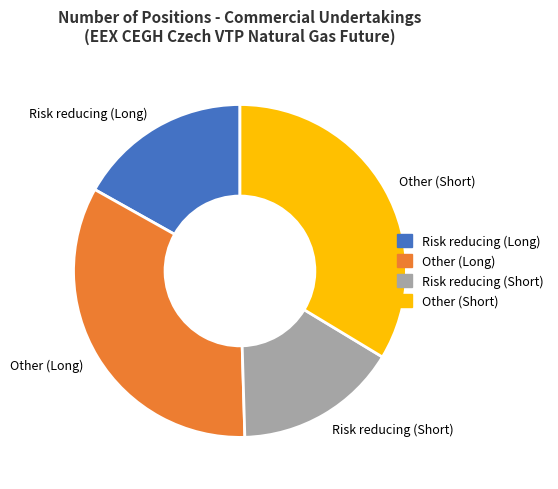

Which has a higher value, Other (Short) or Risk reducing (Short)?

Other (Short)